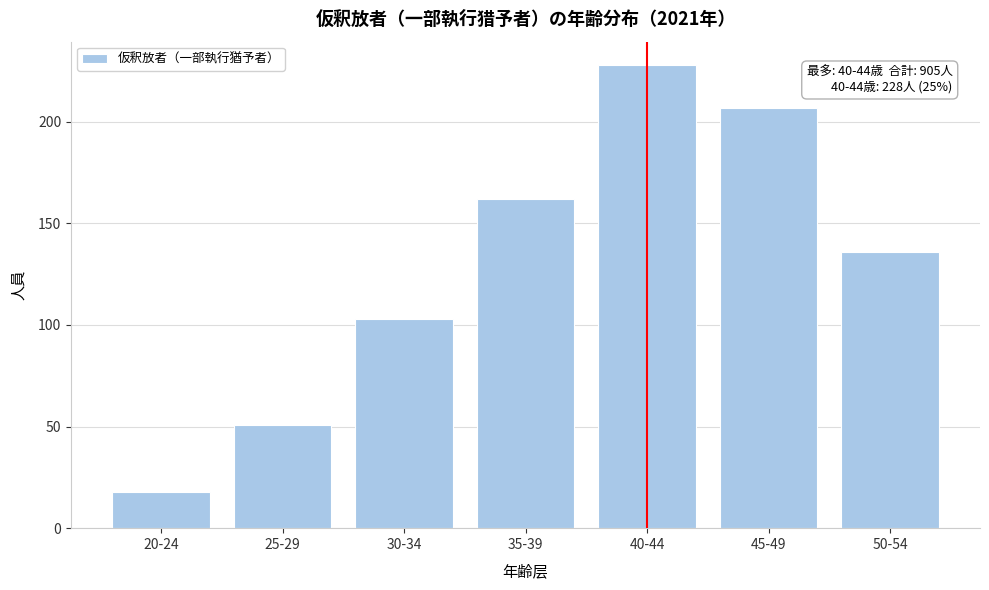

Reading left to right, what are all the values shown in this chart?

20-24=18	25-29=51	30-34=103	35-39=162	40-44=228	45-49=207	50-54=136